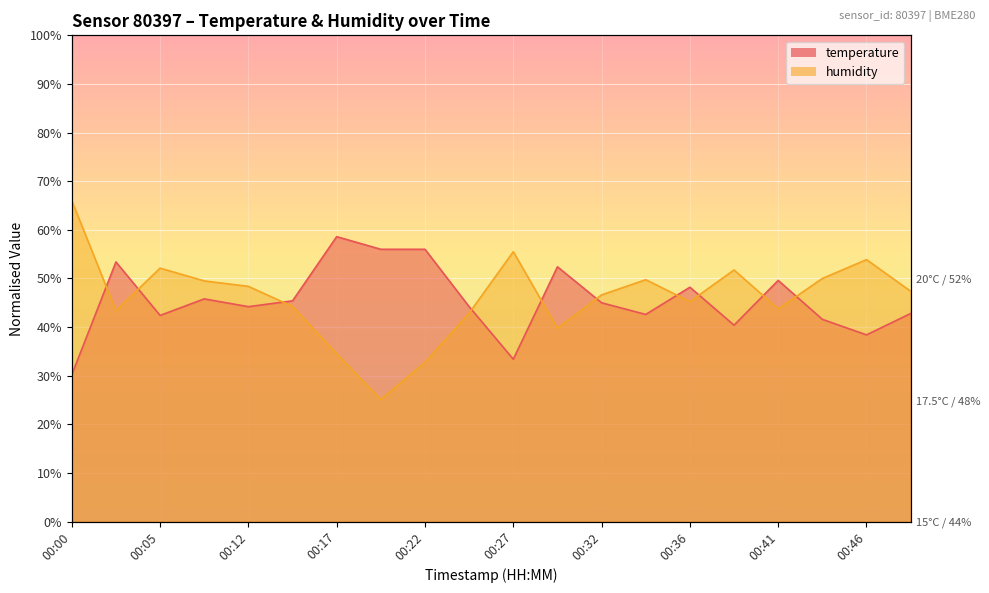

At how many categories does at least one series exceed 29?

20